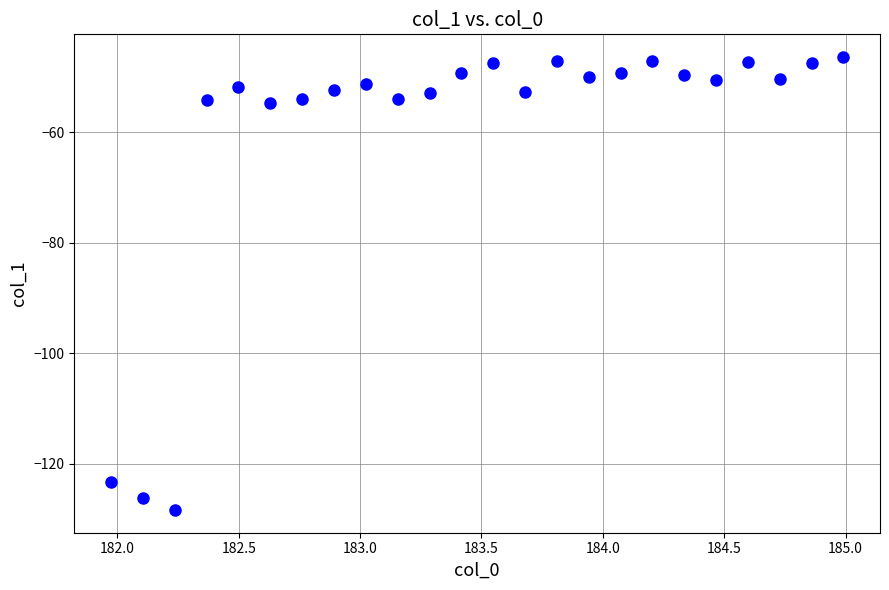

What is the range of X values (max minus min)?

3.0